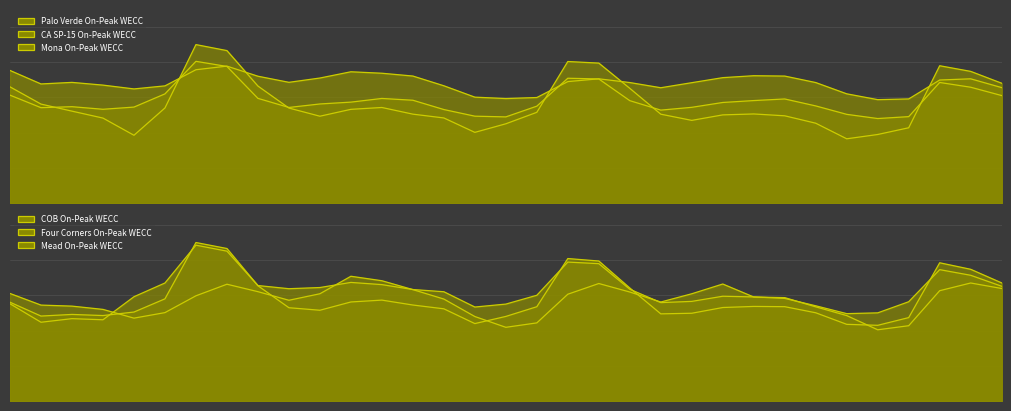

What value does the Palo Verde On-Peak WECC line series have at 16?

24.5